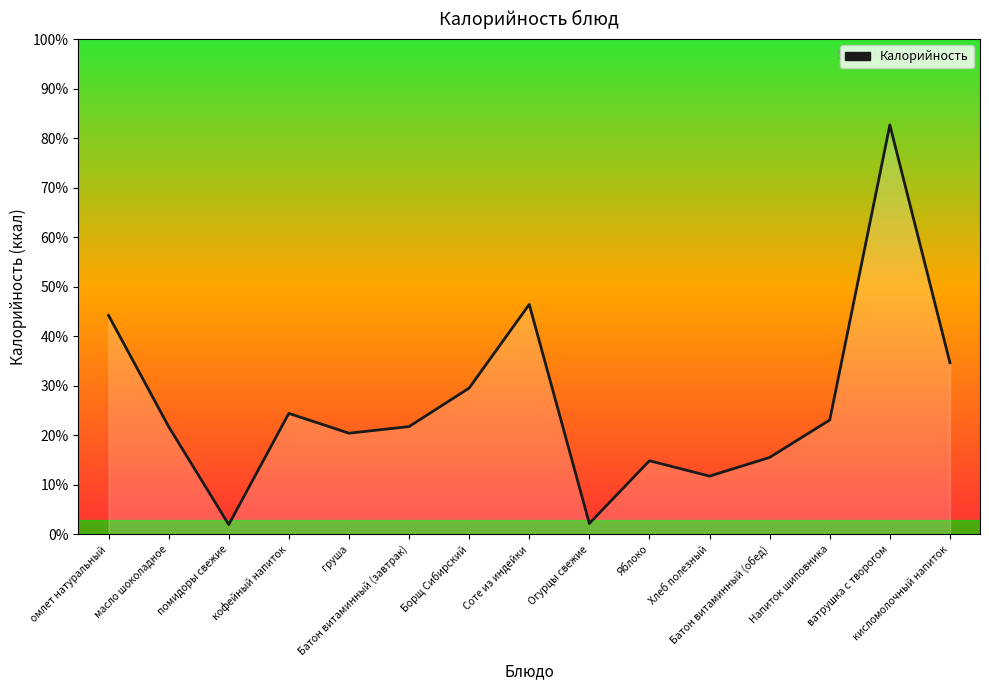

At which label is the value closest to 42?

омлет натуральный